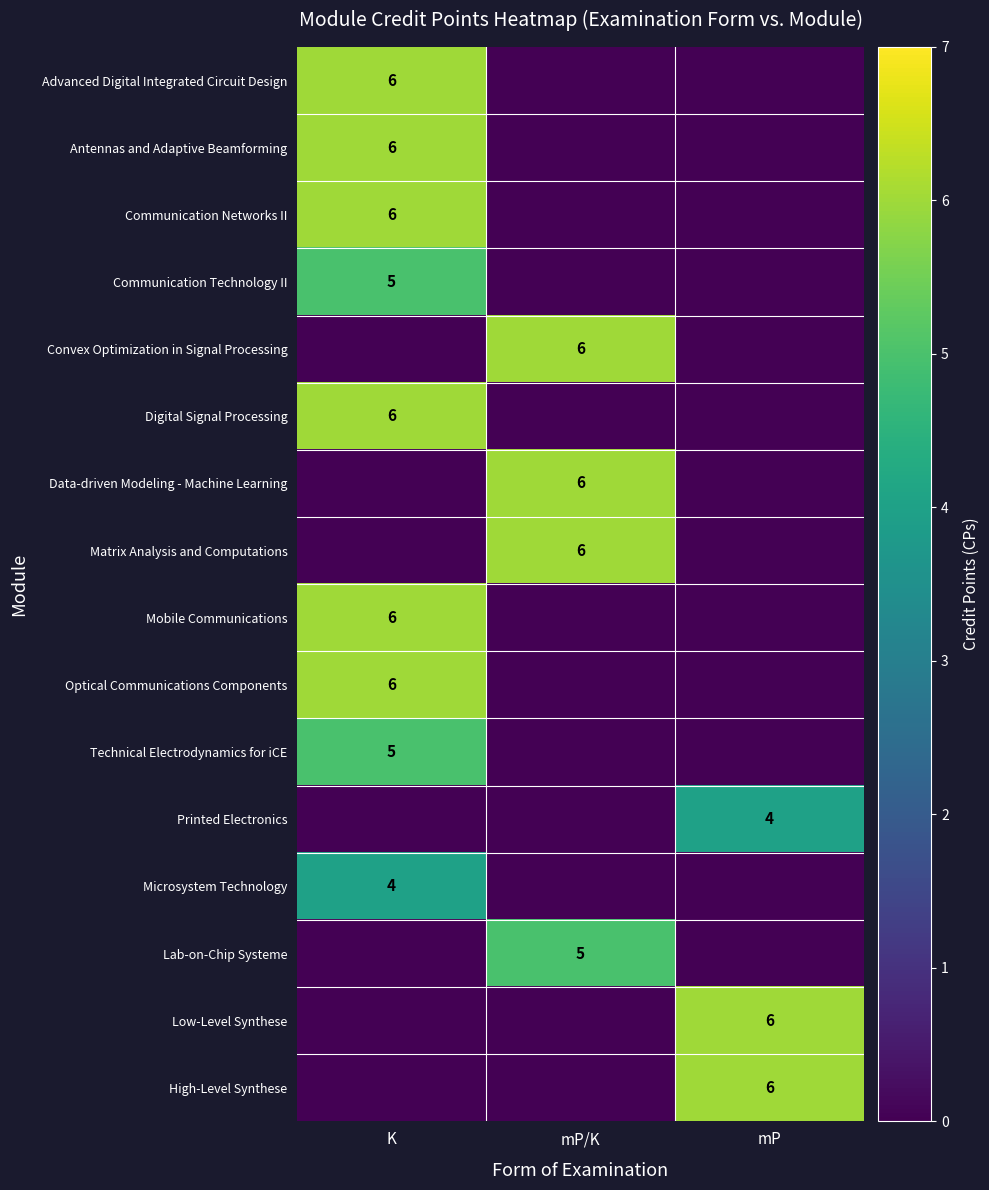

The Optical Communications Components series shows 6 at K. True or false?

True